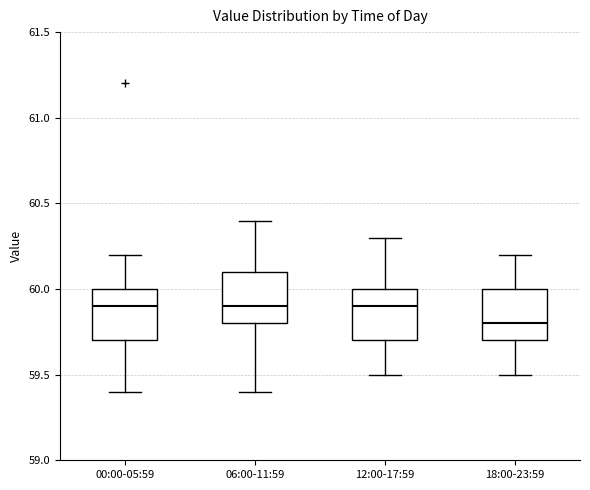

Reading left to right, transcribe this box plot: for each box, give where its median line is, the range the box spans, and where its two whiskers end, as read against the y-axis. The values are not printed on the chart, so give them approximately, as read against the axis.

00:00-05:59: median 59.9, box 59.7 to 60.0, whiskers 59.4 to 60.2
06:00-11:59: median 59.9, box 59.8 to 60.1, whiskers 59.4 to 60.4
12:00-17:59: median 59.9, box 59.7 to 60.0, whiskers 59.5 to 60.3
18:00-23:59: median 59.8, box 59.7 to 60.0, whiskers 59.5 to 60.2